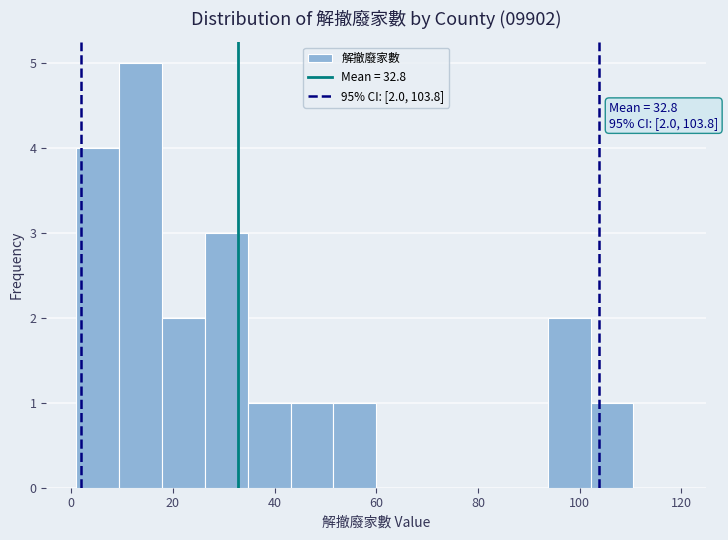

Which range on the x-axis has the tallest bar?

10 to 18